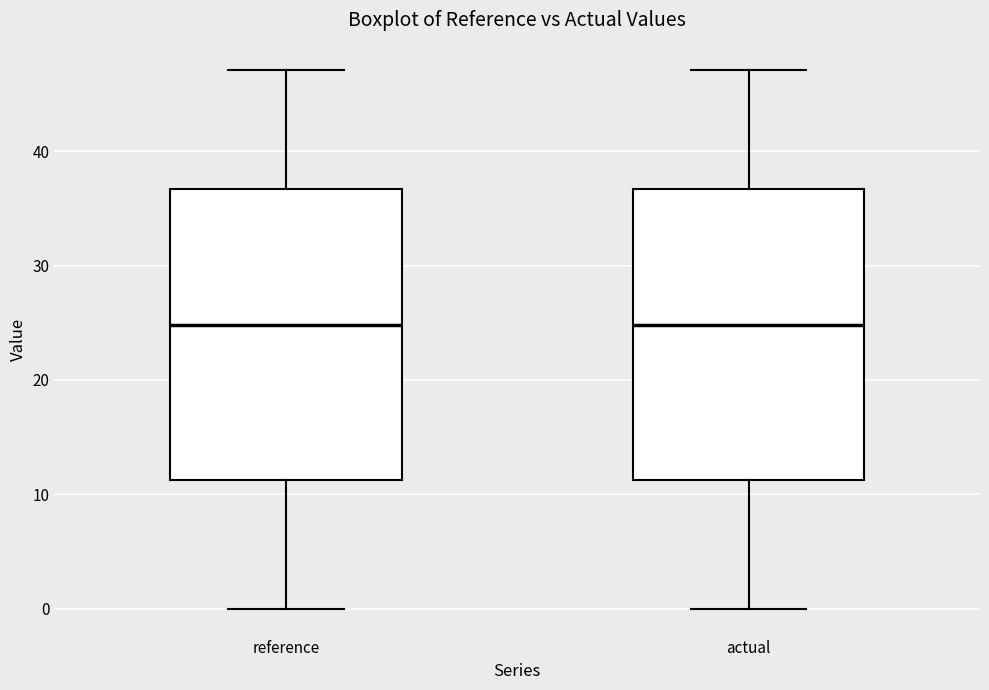

Where does the upper whisker of the box for actual end on the y-axis? The values are not printed on the chart, so give them approximately, as read against the axis.

47